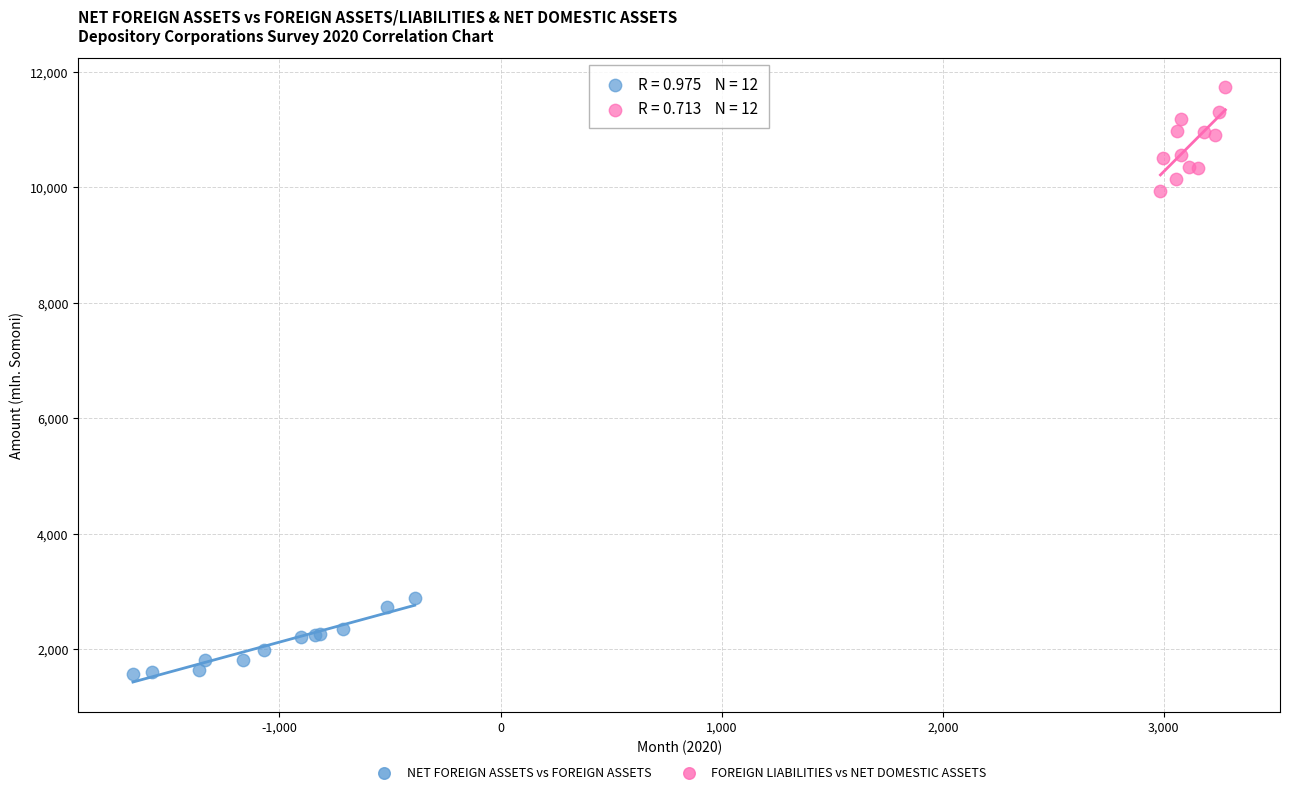

Which series reaches the maximum Y coordinate?

FOREIGN LIABILITIES vs NET DOMESTIC ASSETS